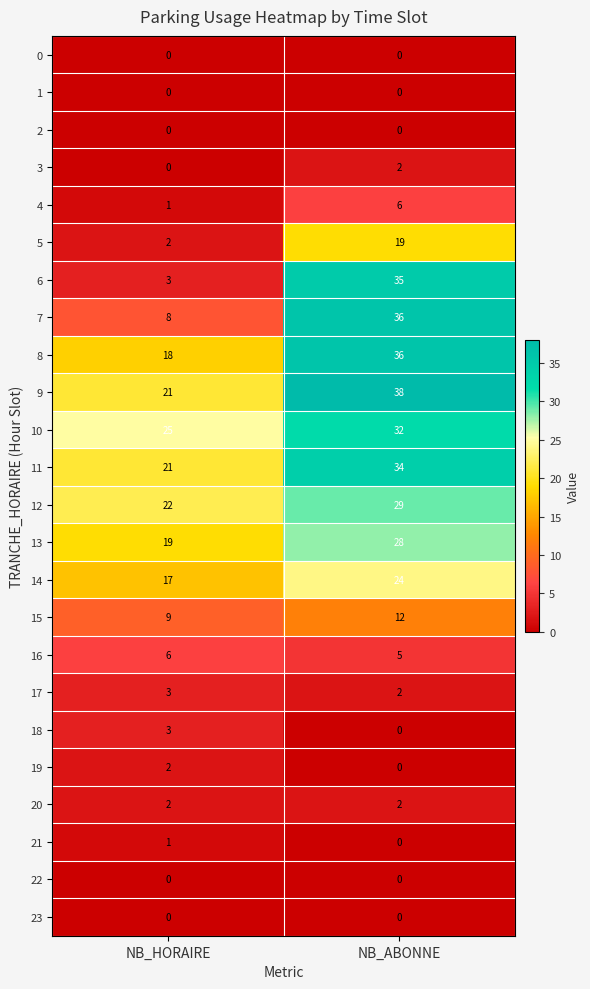

Which series has the largest total across all categories?

9